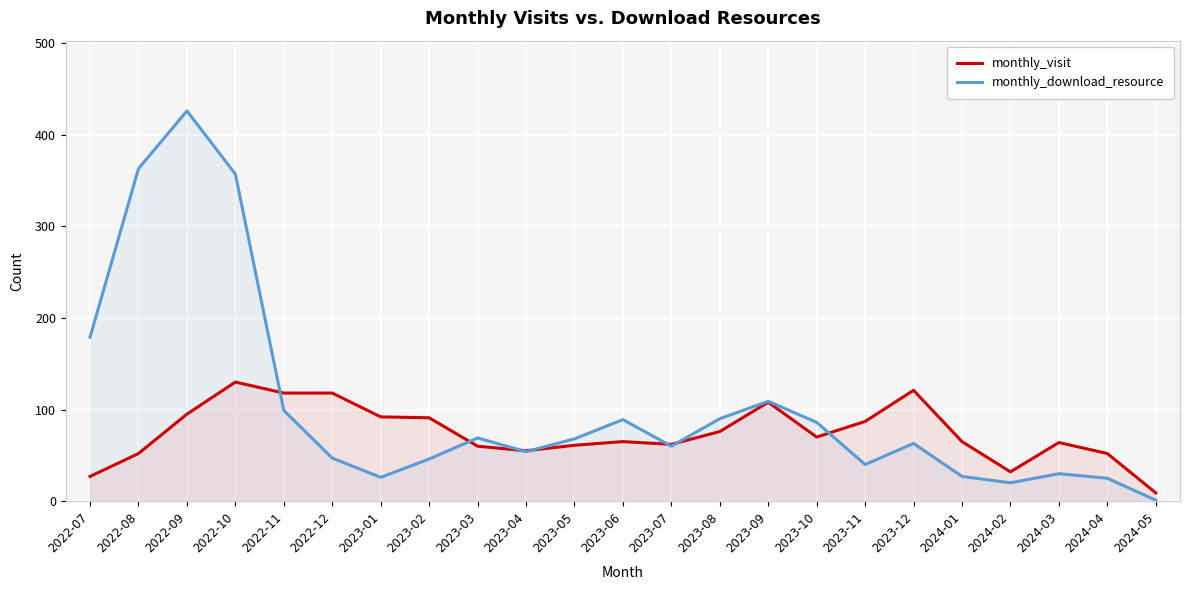

Does the chart display data point markers on the line(s)?

No